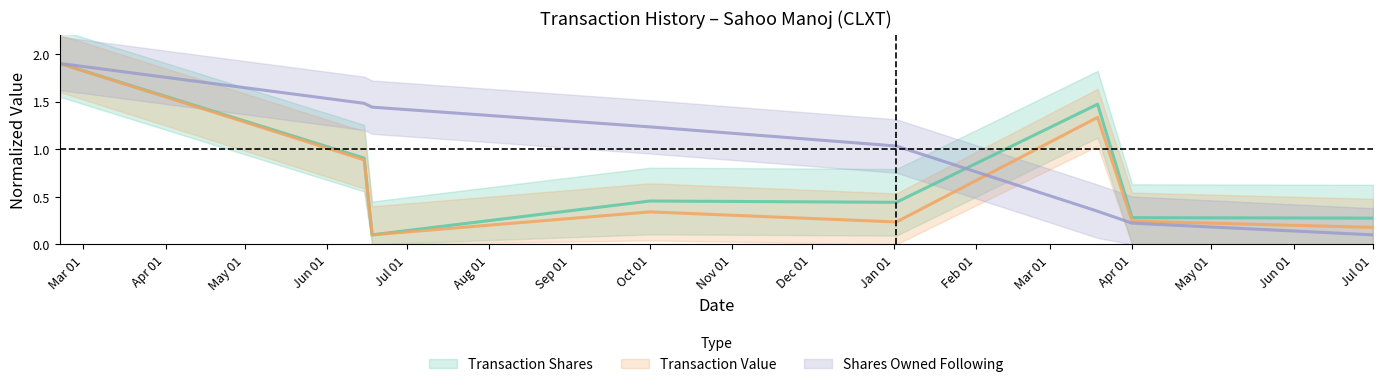

What is the smallest value displayed?

0.1